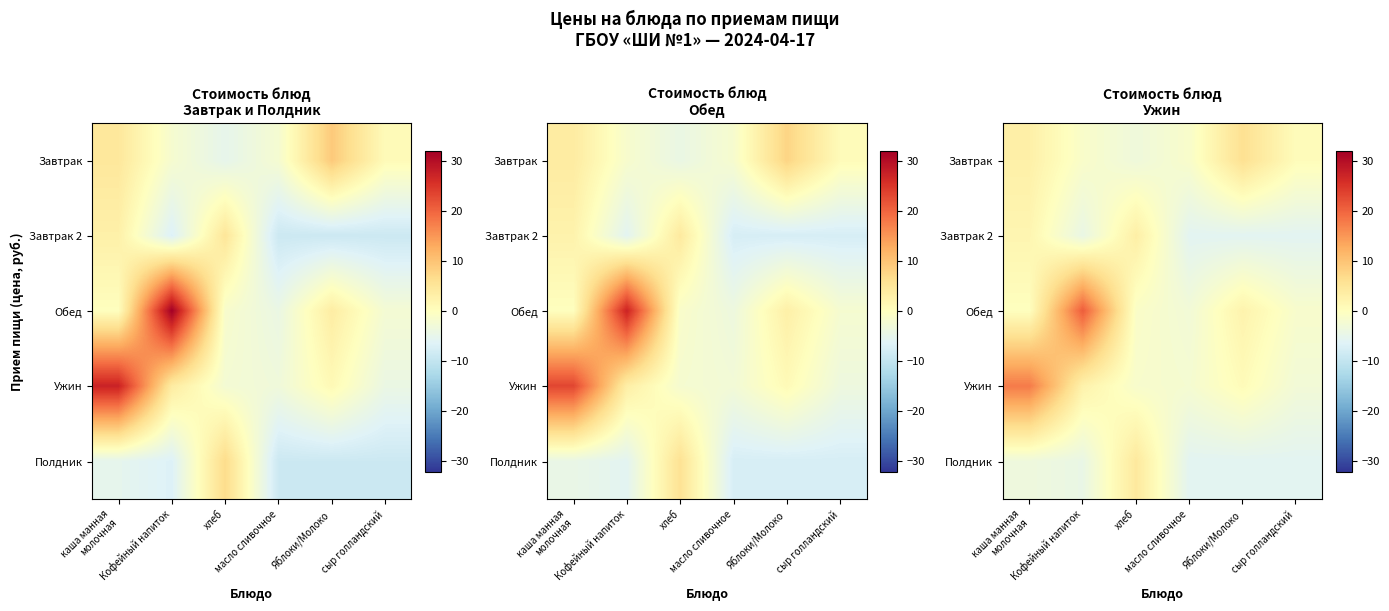

Is it true that Обед equals 32.0 at Кофейный напиток?

False